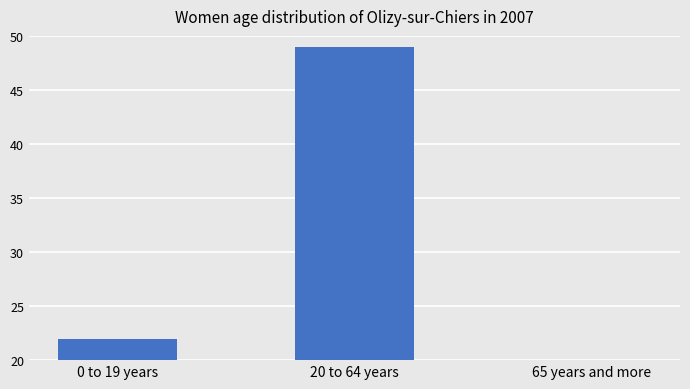

Read the value at 20 to 64 years.

49